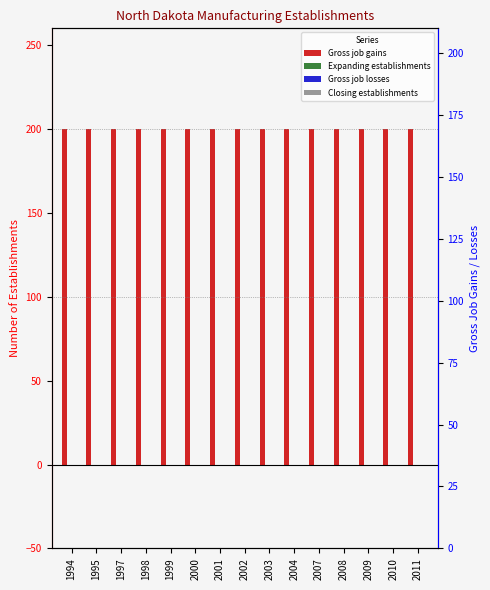

At which label is Gross job losses closest to 0?

1994